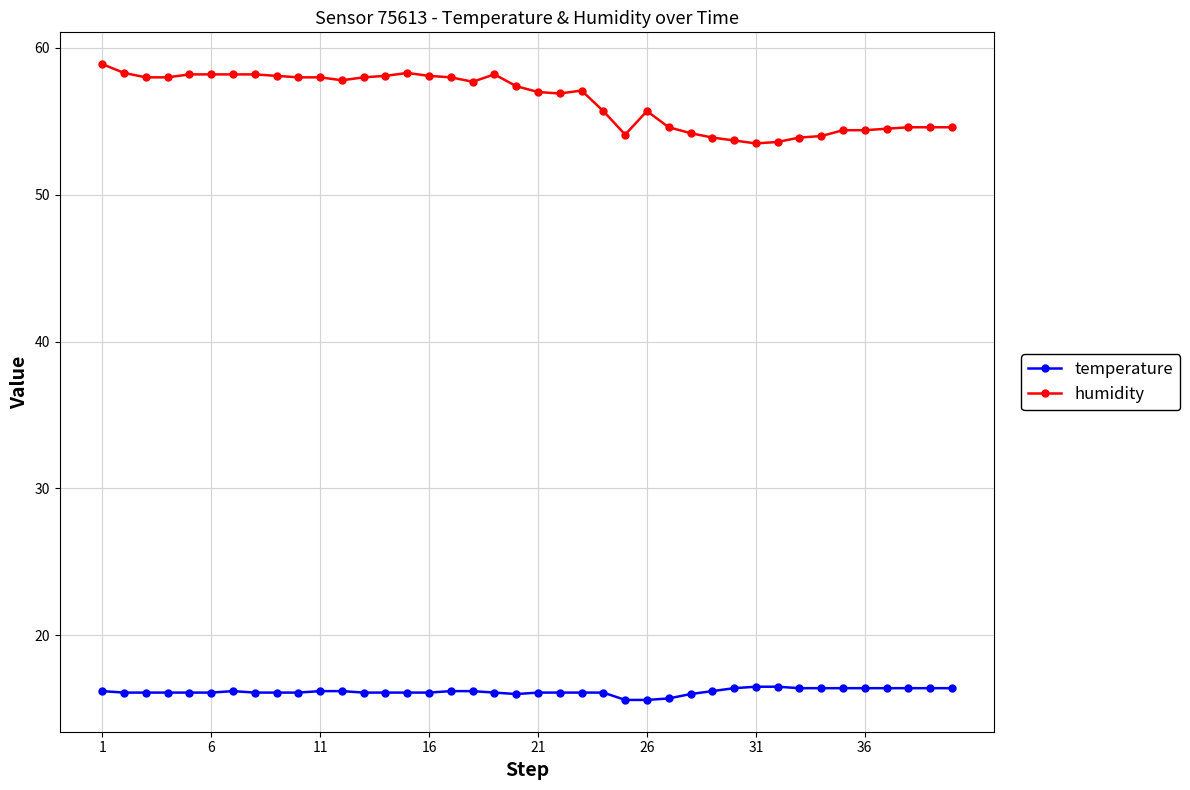

True or false: humidity and temperature intersect in this chart.

False